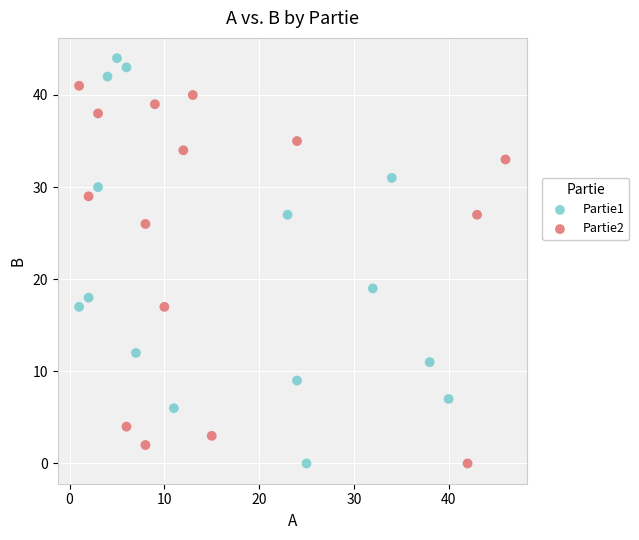

Which series contains the highest Y value?

Partie1